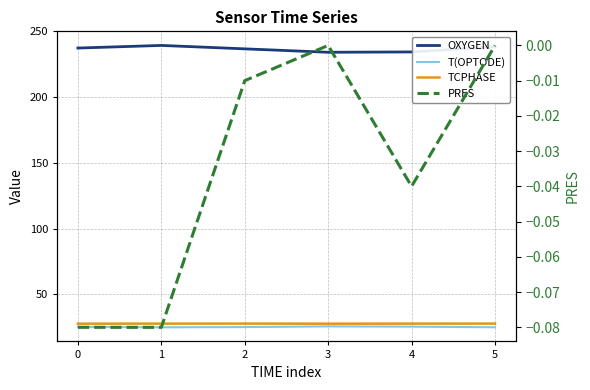

True or false: T(OPTODE) has more than 0 points higher than both neighbors.

True